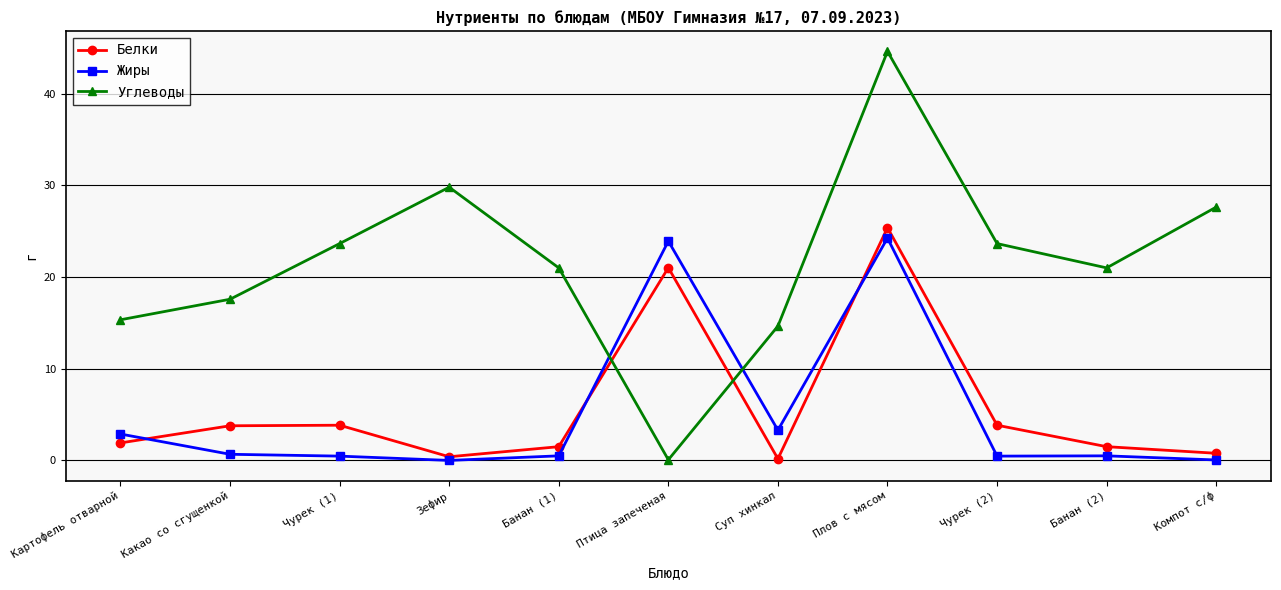

What is the difference between the maximum and minimum values in the Углеводы series?

44.5